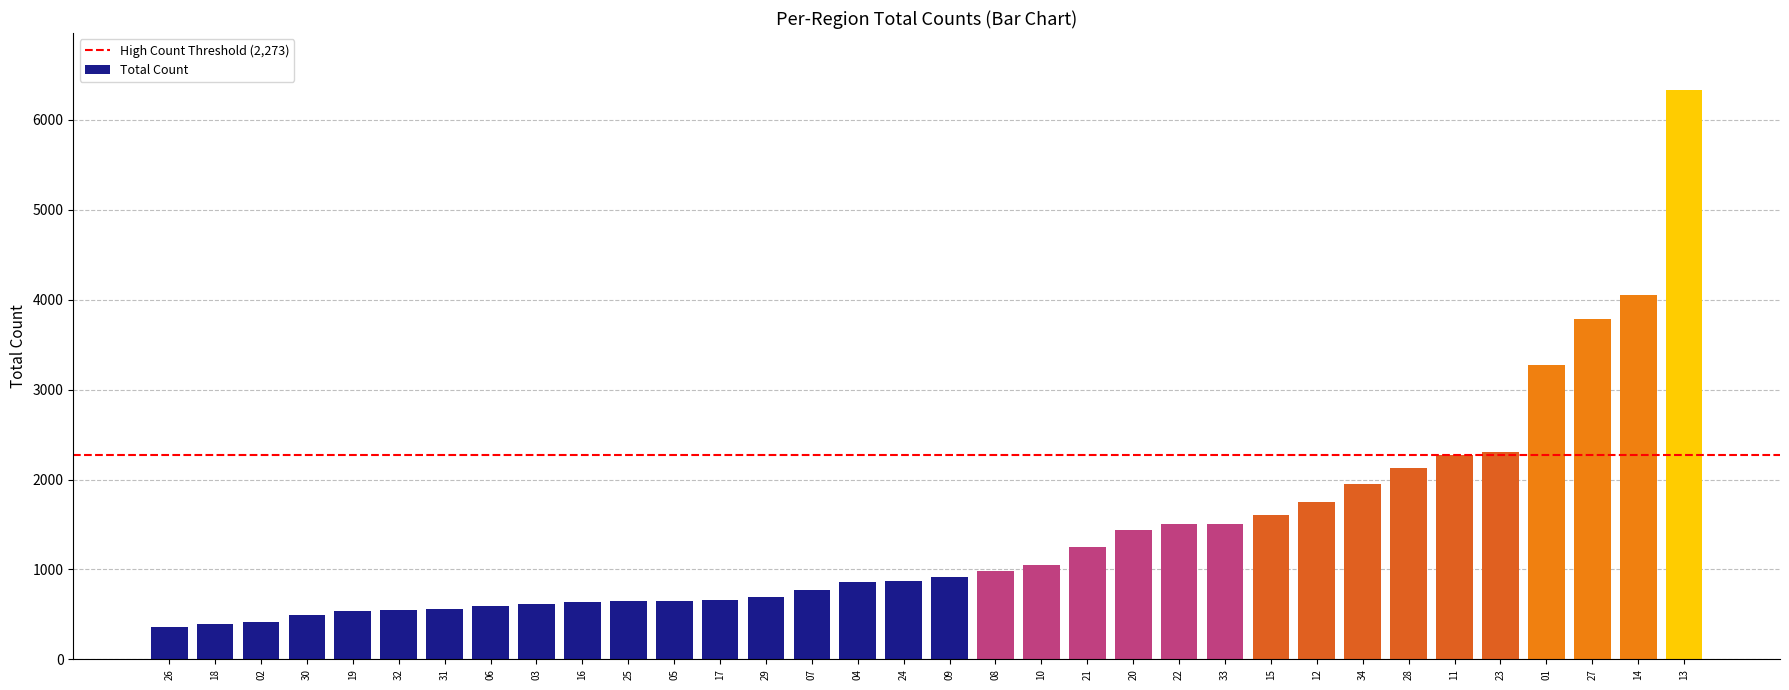

How many series are shown in this chart?

1